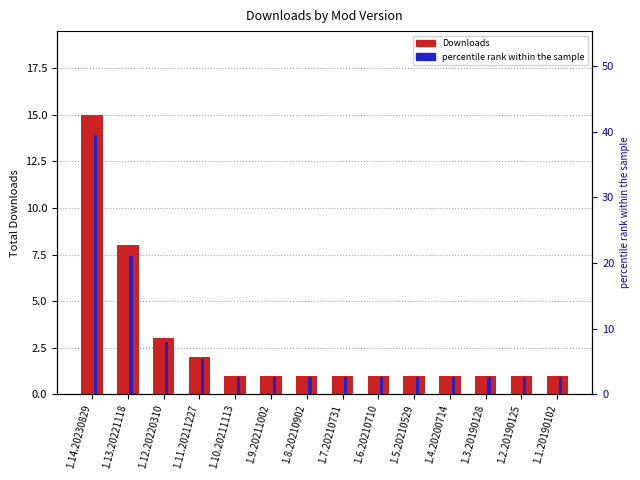

Count the number of categories in the chart.

14